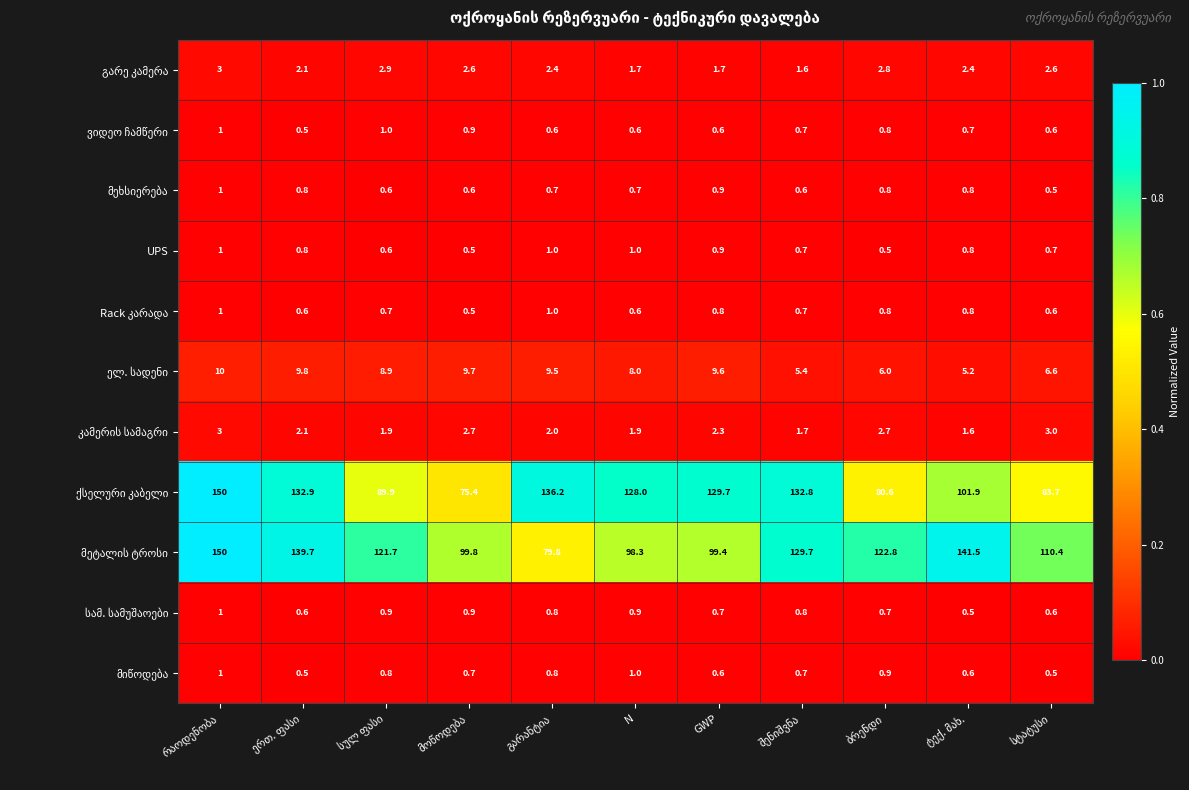

What is the maximum value shown in the chart?

150.0